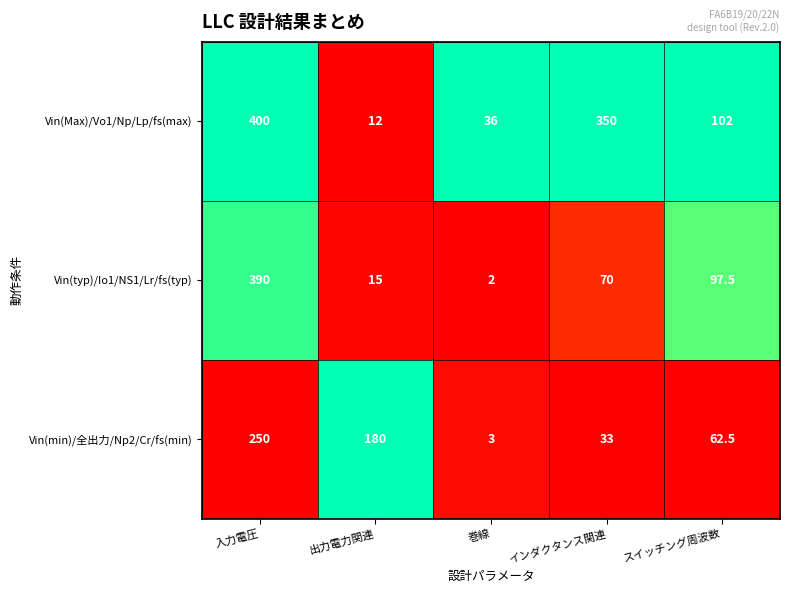

At インダクタンス関連, list the series in order from smallest to largest.

Vin(min)/全出力/Np2/Cr/fs(min), Vin(typ)/Io1/NS1/Lr/fs(typ), Vin(Max)/Vo1/Np/Lp/fs(max)